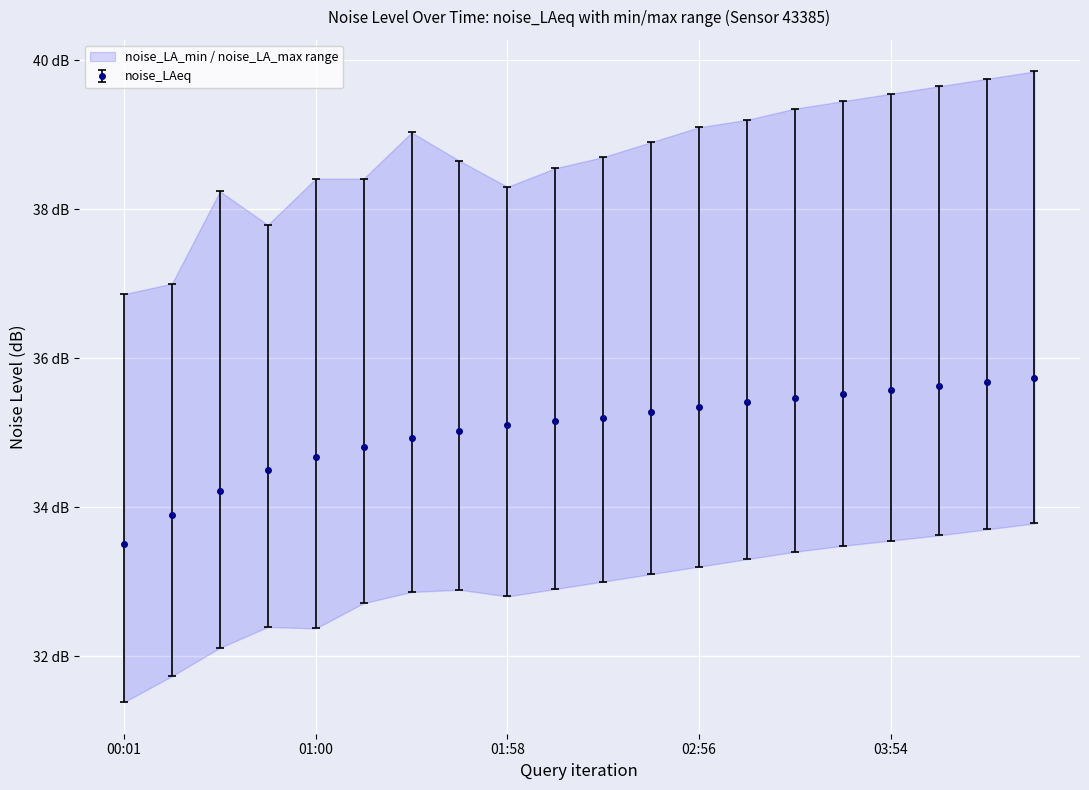

True or false: noise_LA_min and noise_LA_max intersect in this chart.

False